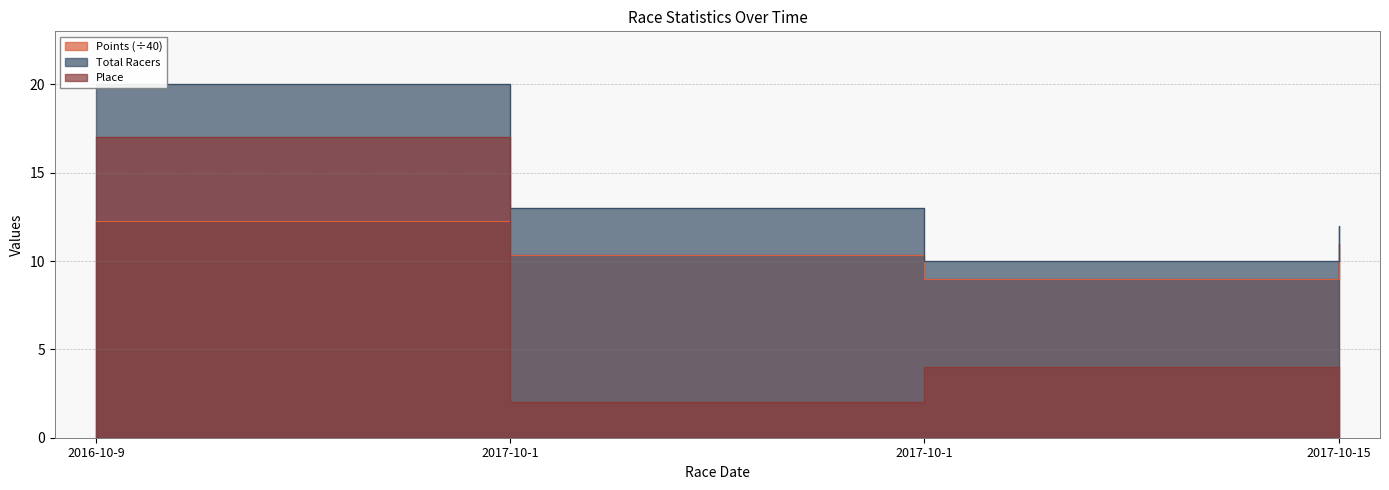

True or false: Place and Total Racers intersect in this chart.

False